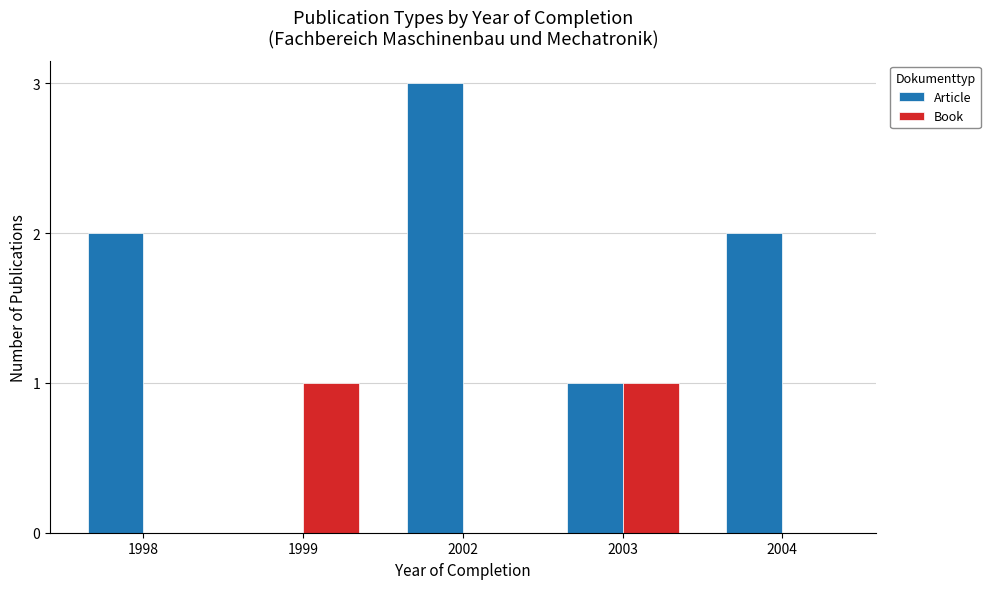

Is it true that Book equals 0 at 2002?

True